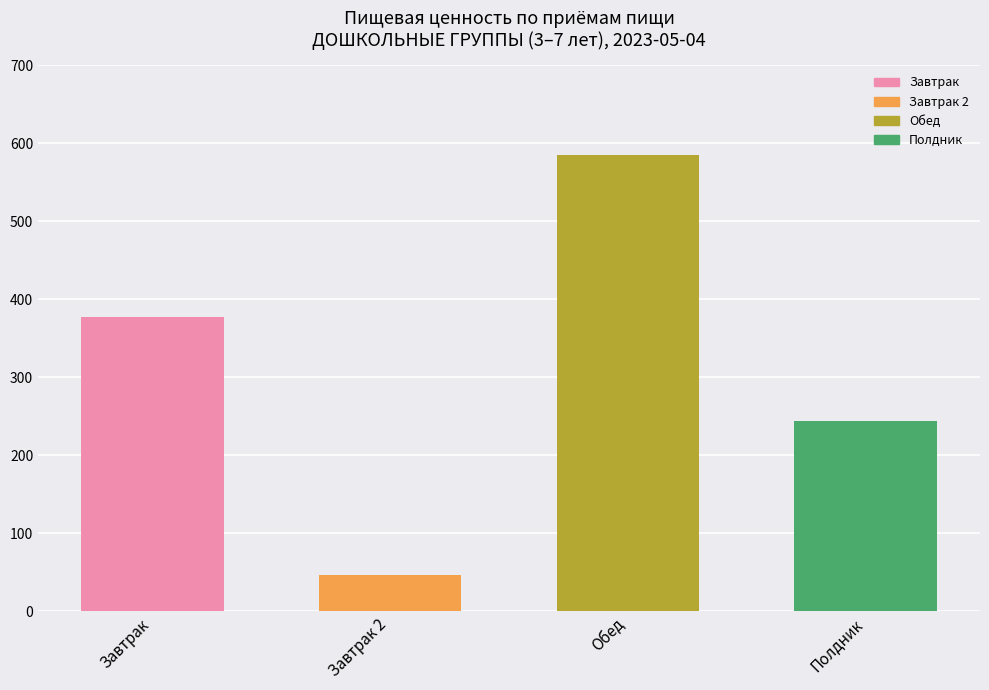

What is the change in value from Завтрак to Полдник?

-132.8